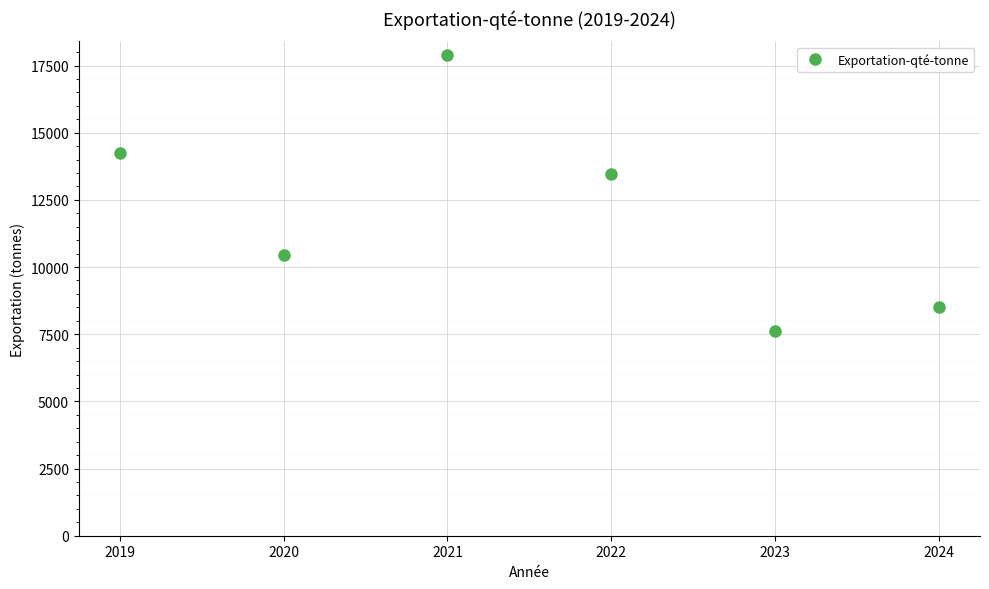

The value at 2023 is 12312.0. True or false?

False